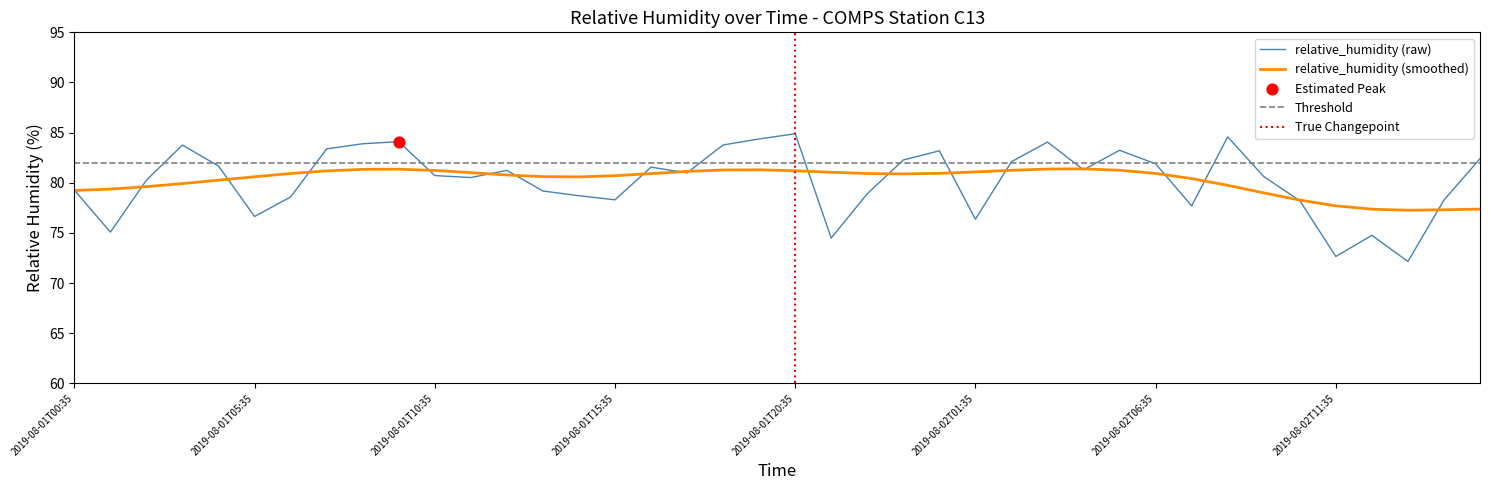

Which has a higher value, 2019-08-01T10:35 or 2019-08-01T20:35?

2019-08-01T20:35